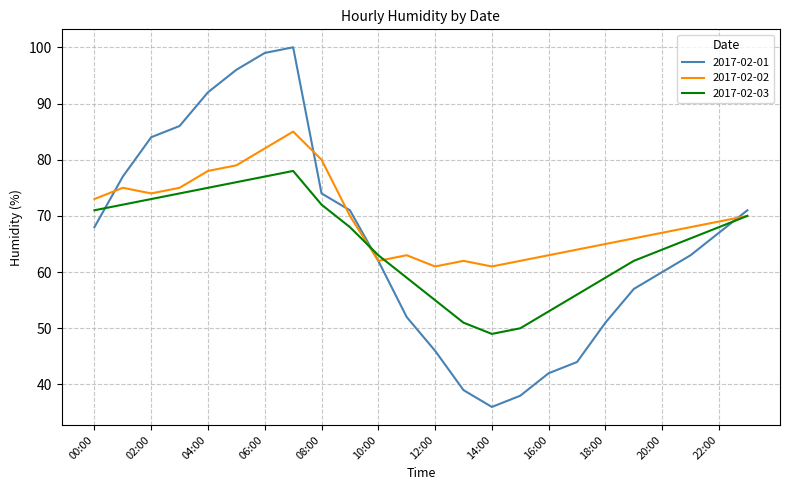

Which series has the largest range (max minus min)?

2017-02-01